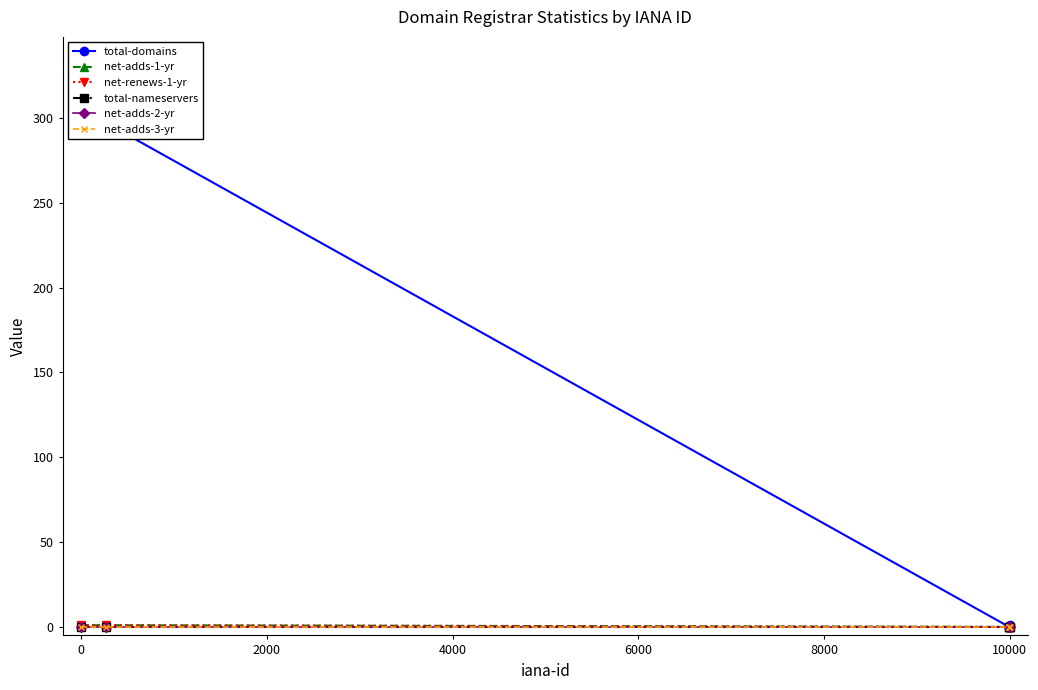

Is this an area chart (filled region under the line)?

No